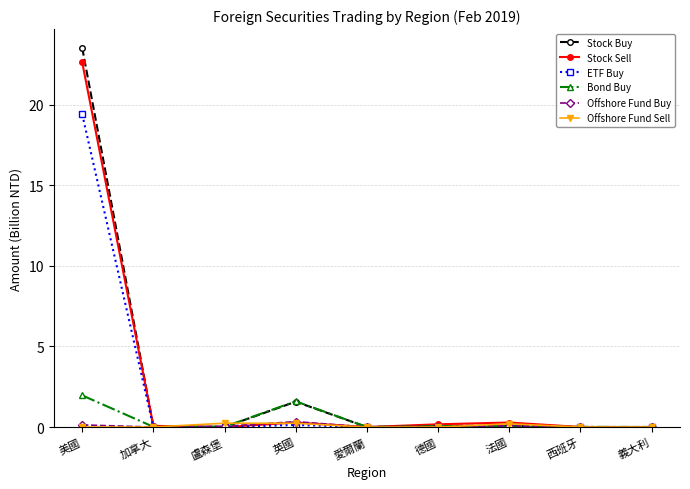

What is the average value of the Stock Sell series?

2.6